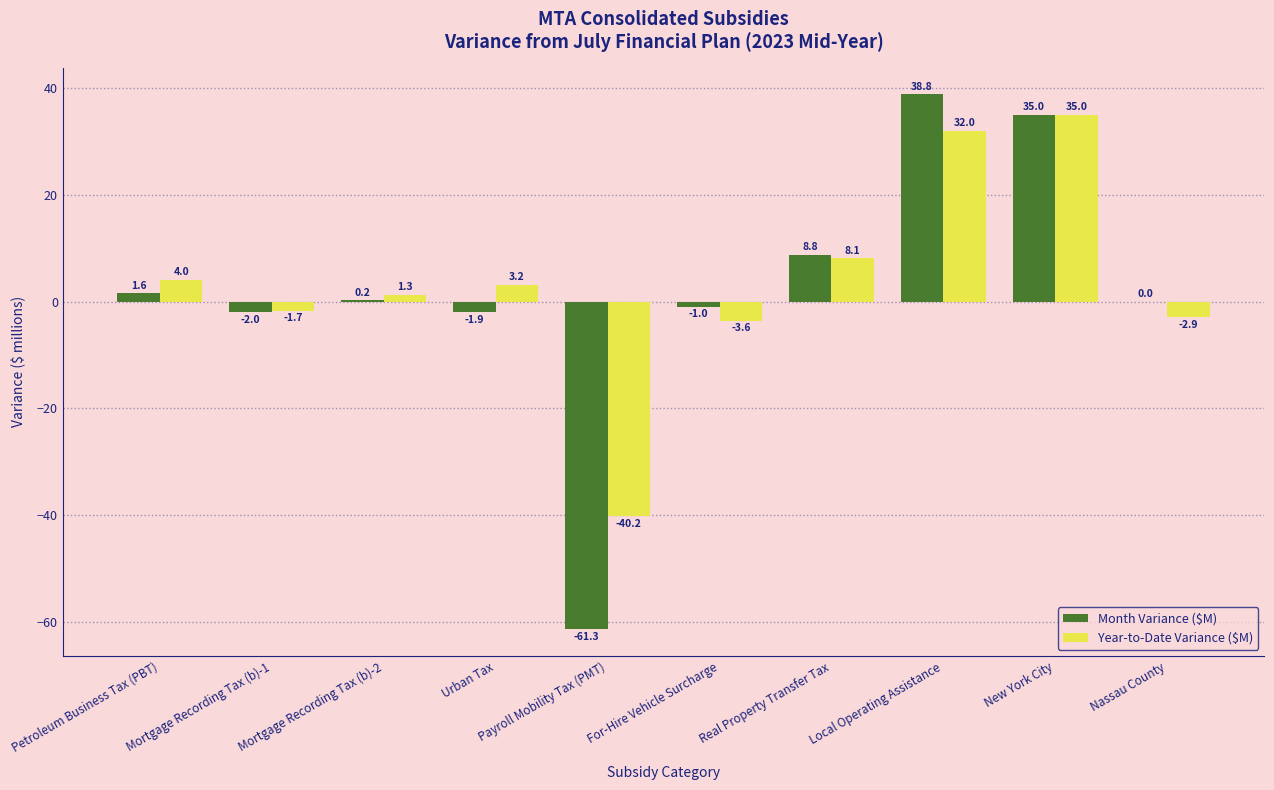

Which series changed the most between Payroll Mobility Tax (PMT) and New York City?

Month Variance ($M)